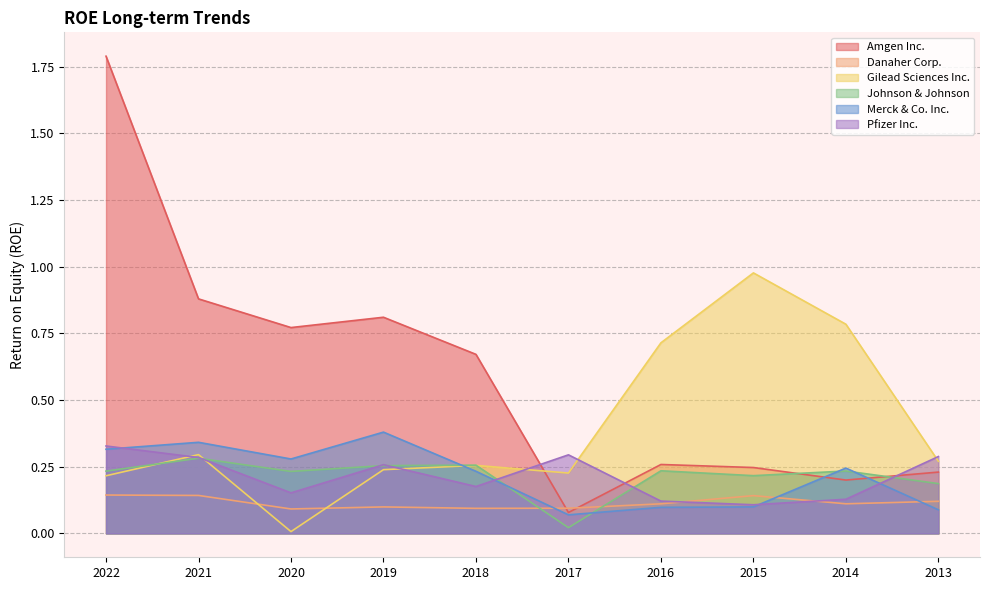

True or false: Pfizer Inc. has a value of 0.3 at 2017.

True